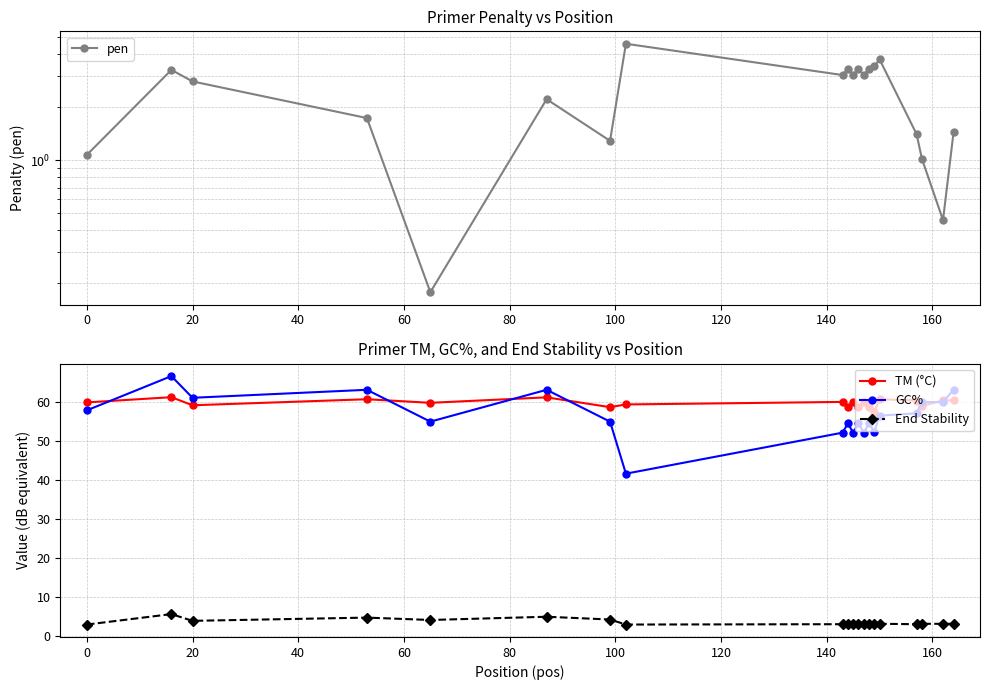

What is the lowest value of the TM (°C) series?

57.6